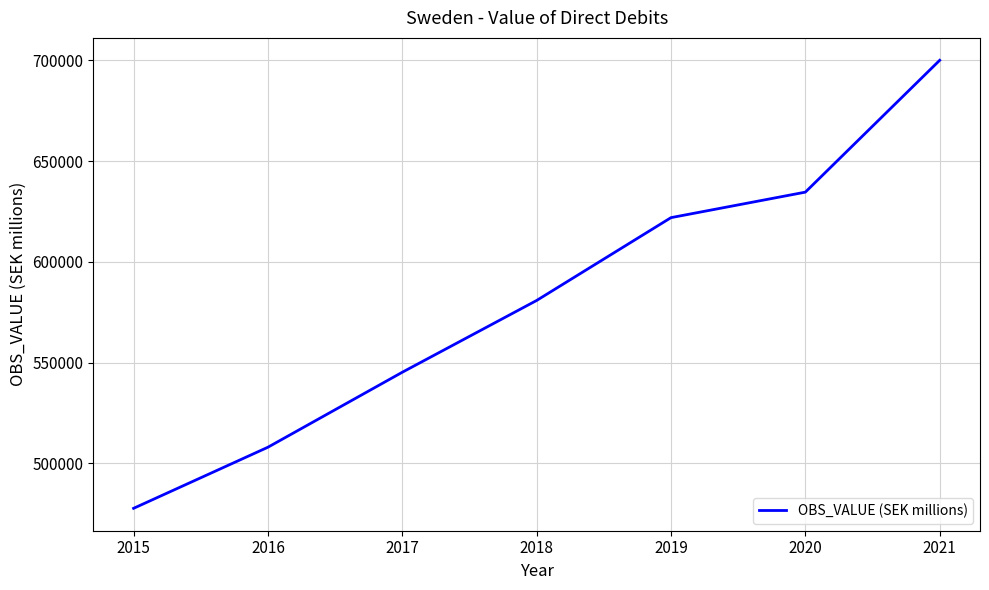

Reading right to left, what are all the values shown in this chart?

700094	634656	622000	580894	545274	508063	477739